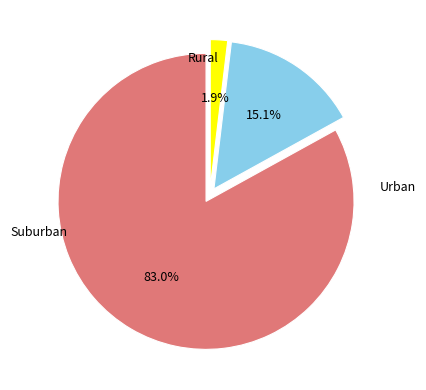

Count the number of slices in the pie.

3